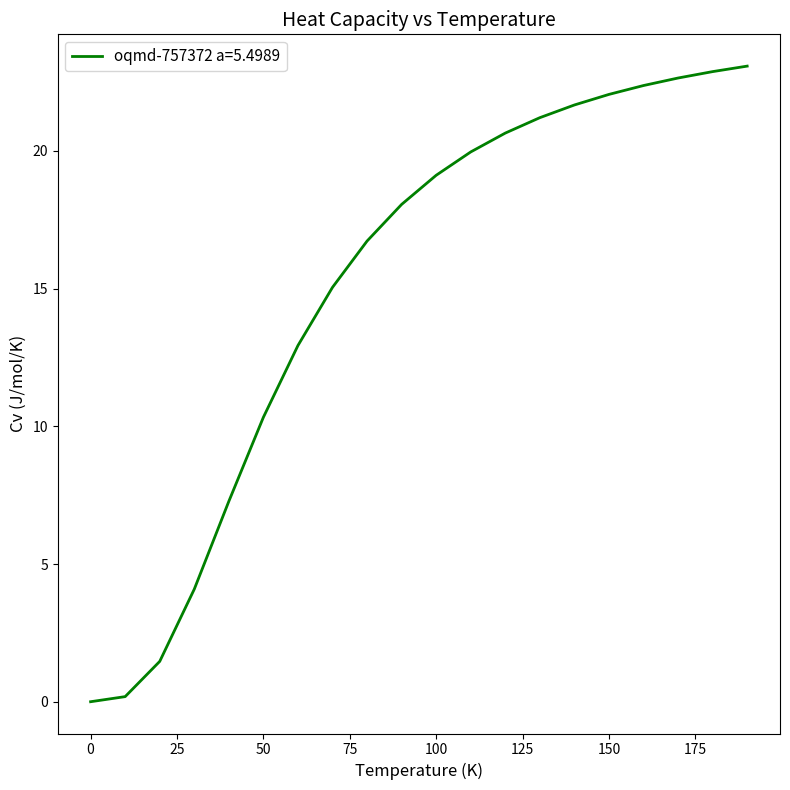

How many lines are shown in the chart?

1